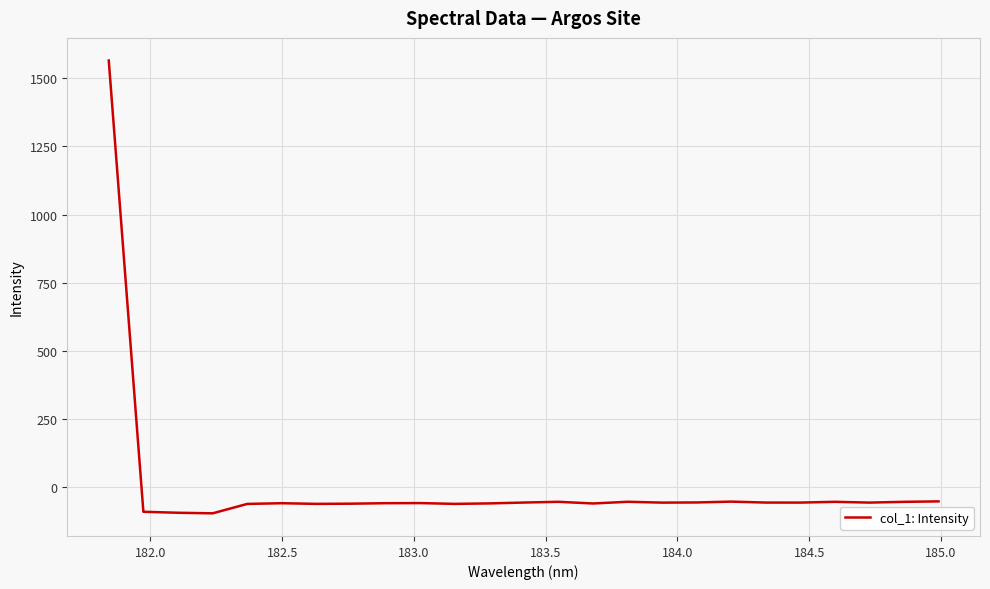

What is the sum of all values?

92.5